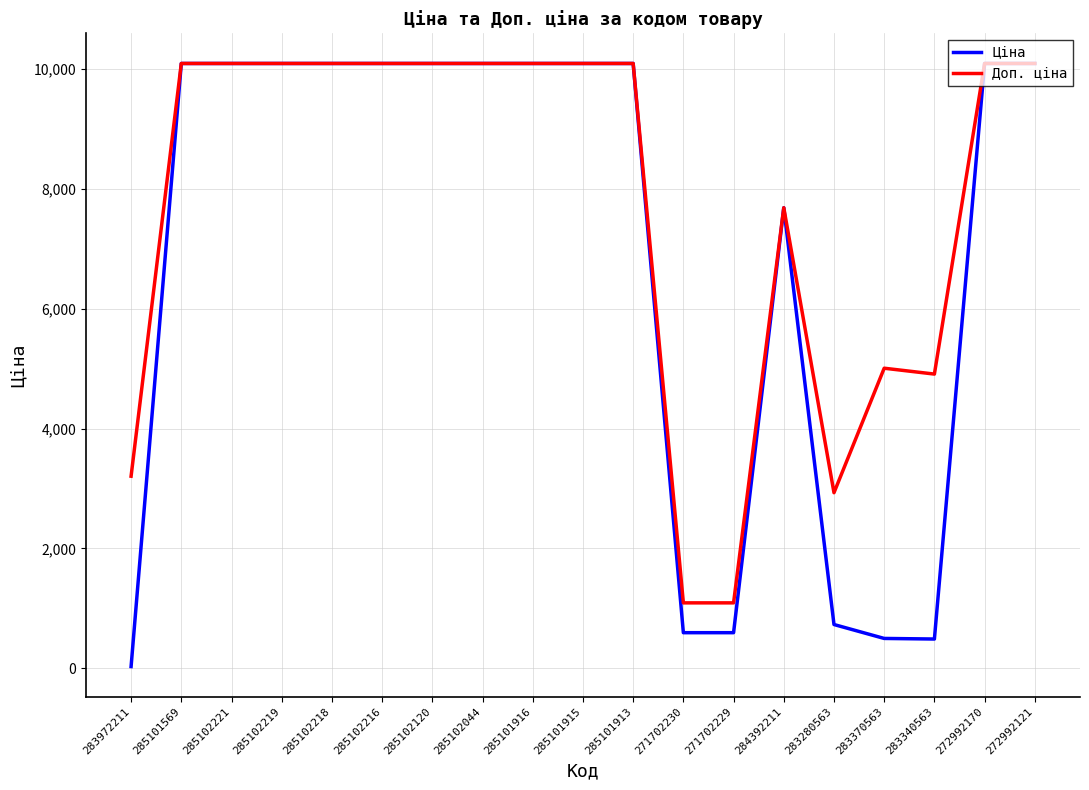

Which category has the lowest value in the Ціна series?

283972211